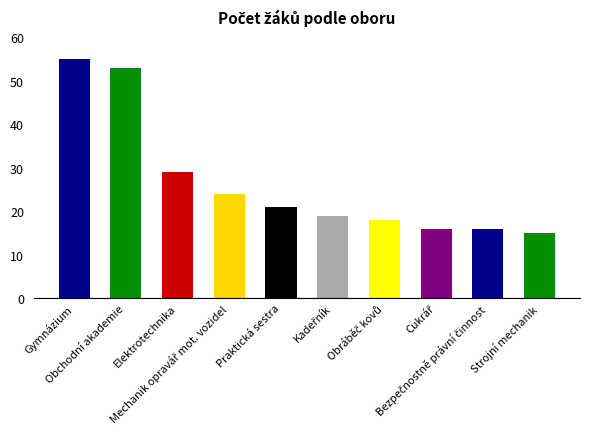

What is the difference between the maximum and minimum values?

40